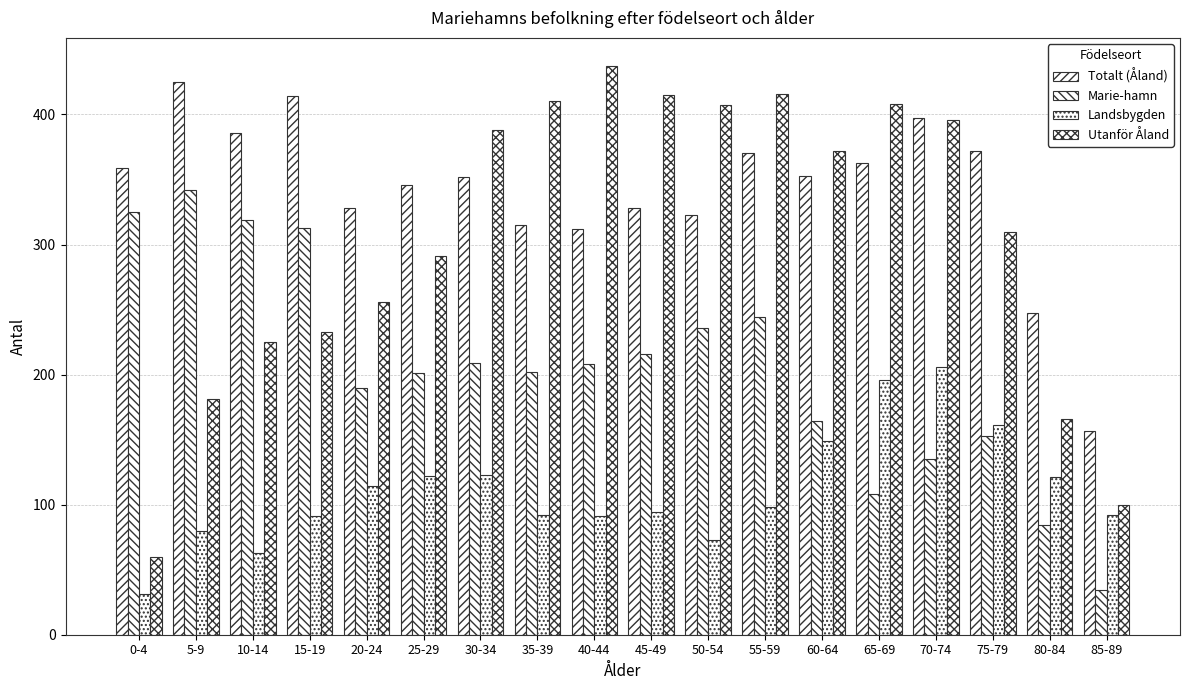

How many values in the Totalt (Åland) series are below 353?

9